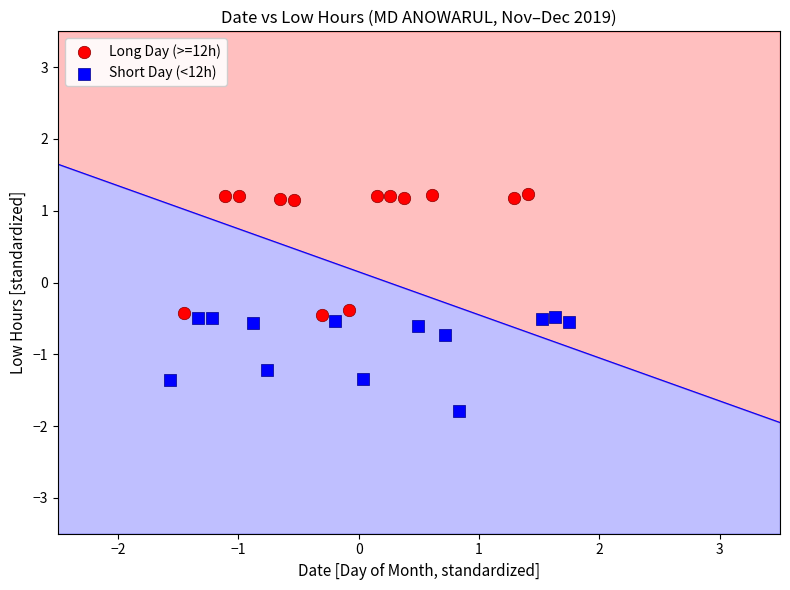

Which series contains the highest Y value?

Long Day (>=12h)